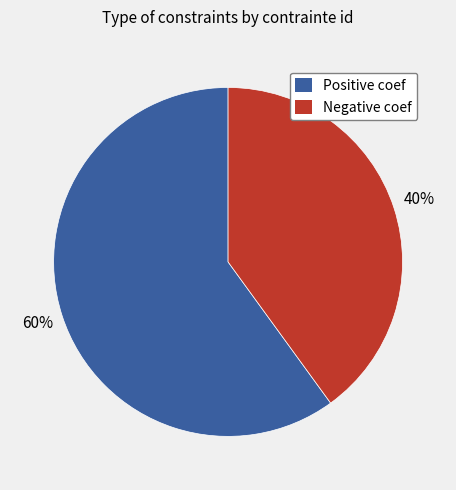

To the nearest percent, what portion does Negative coef represent?

40%